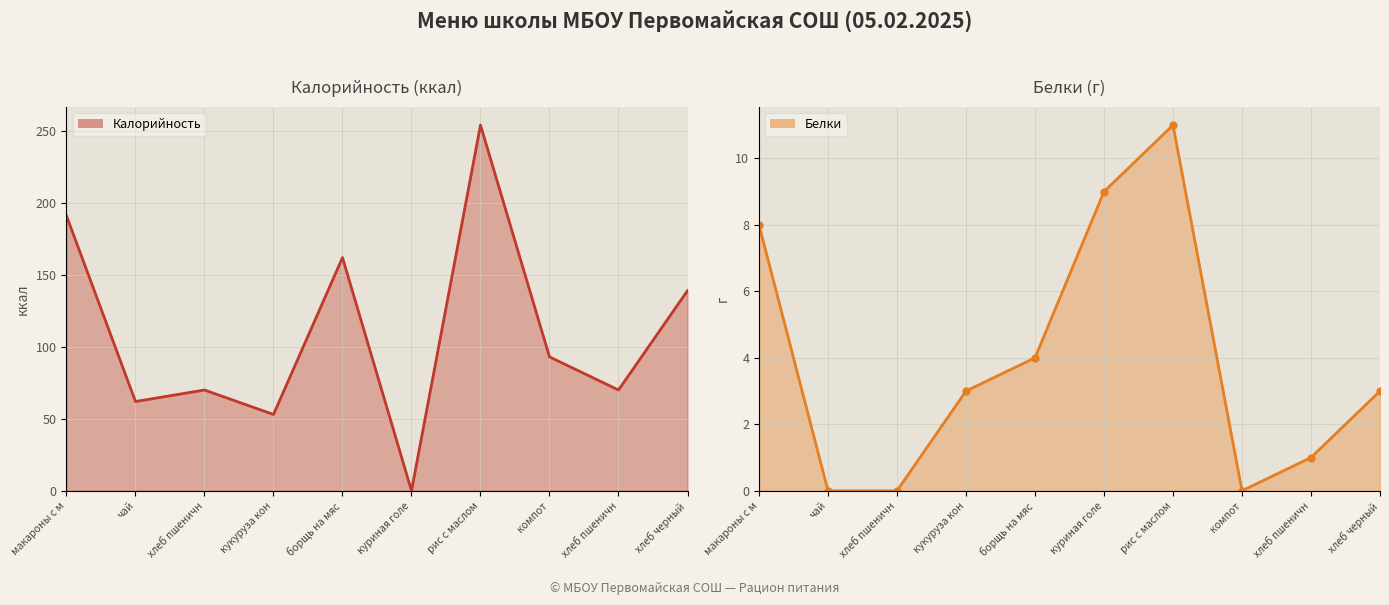

Which has a higher value, куриная голе or кукуруза кон?

кукуруза кон